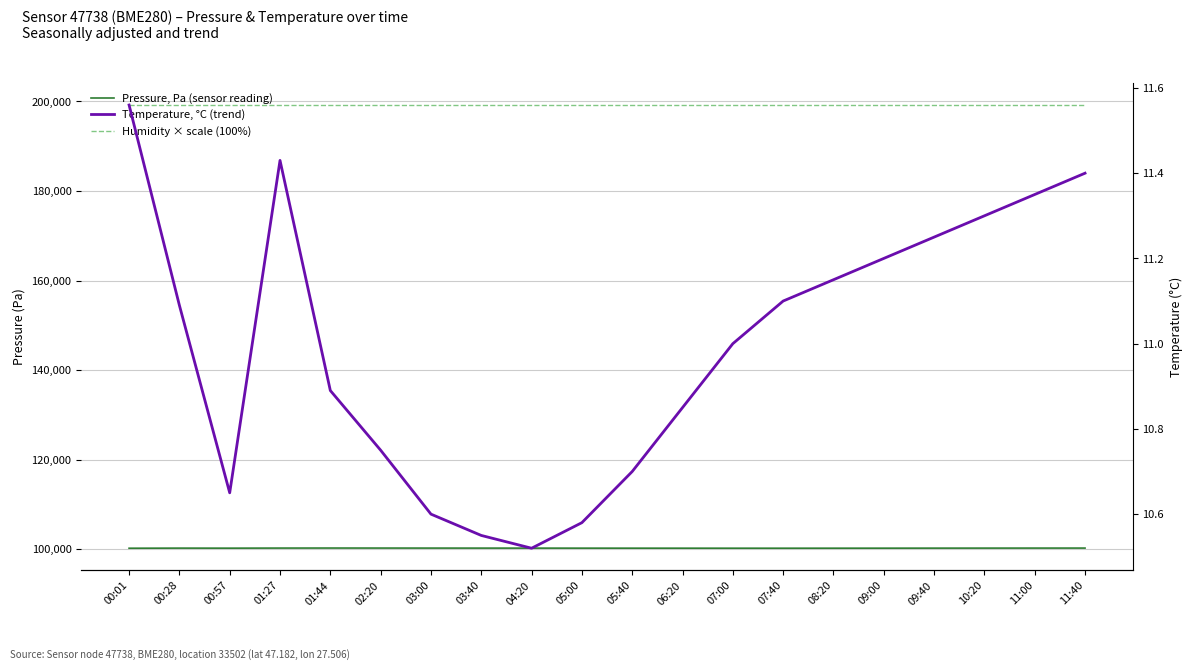

Which series changed the most between 03:40 and 07:00?

Pressure, Pa (sensor reading)